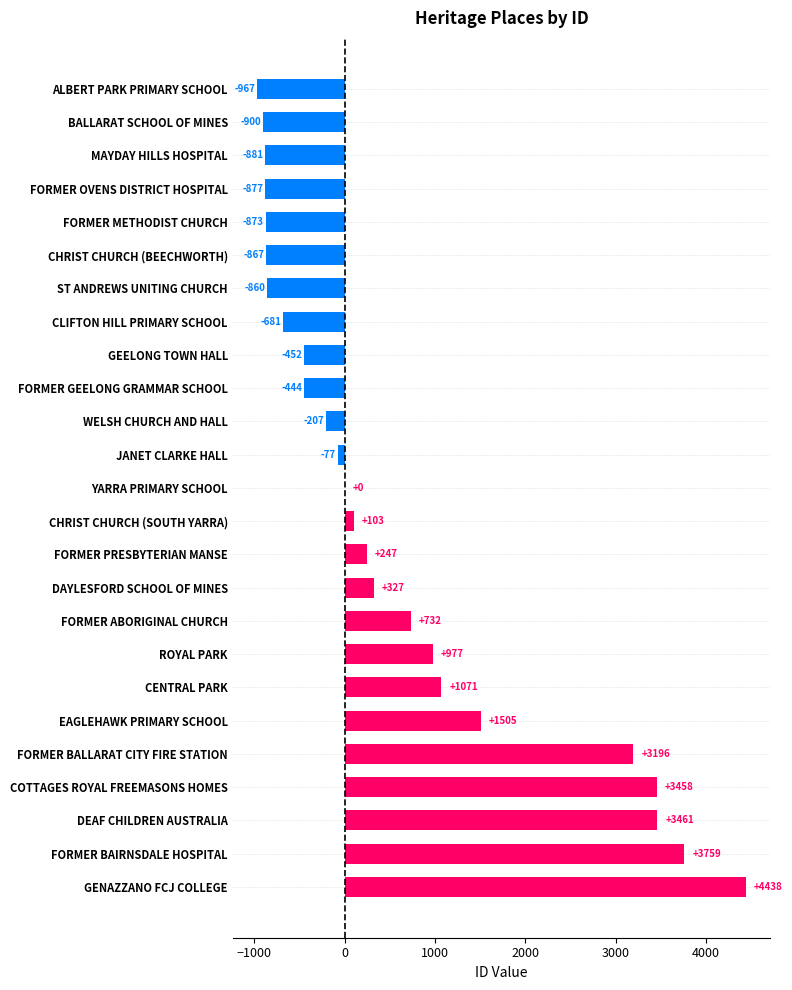

What value does the data have at FORMER METHODIST CHURCH, to the nearest 50?

-850